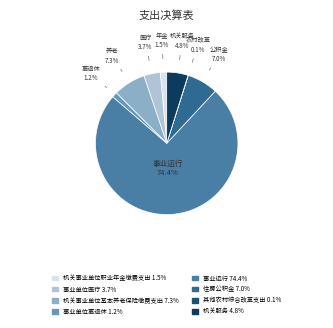

To the nearest percent, what is the average slice percentage?

12%